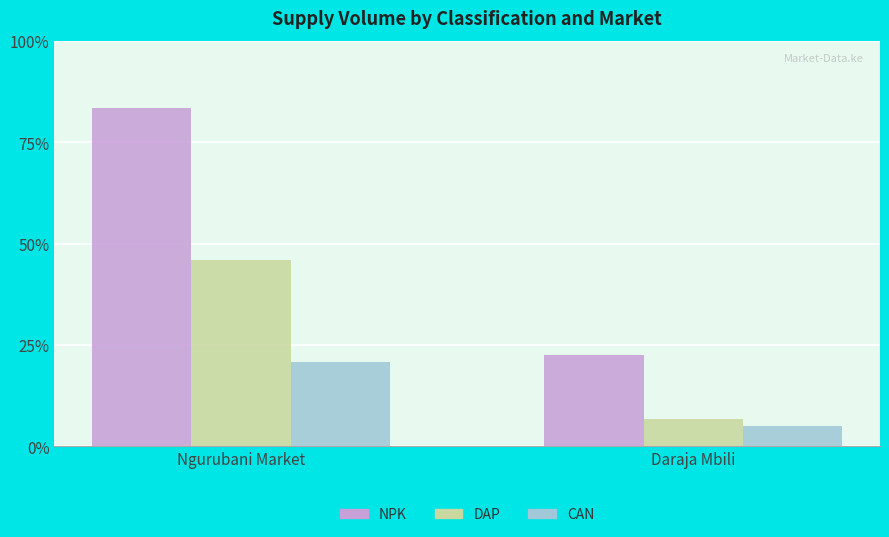

Are the bars horizontal?

No